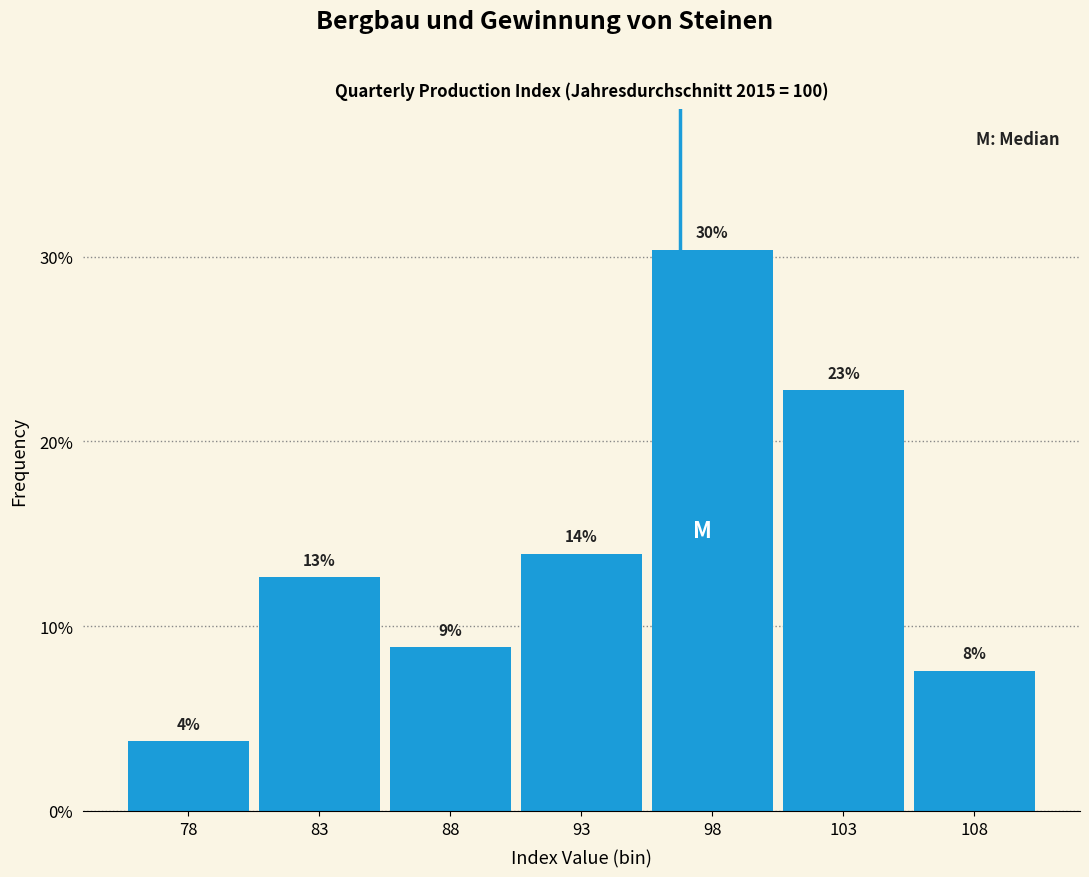

How many bars are there in total?

7